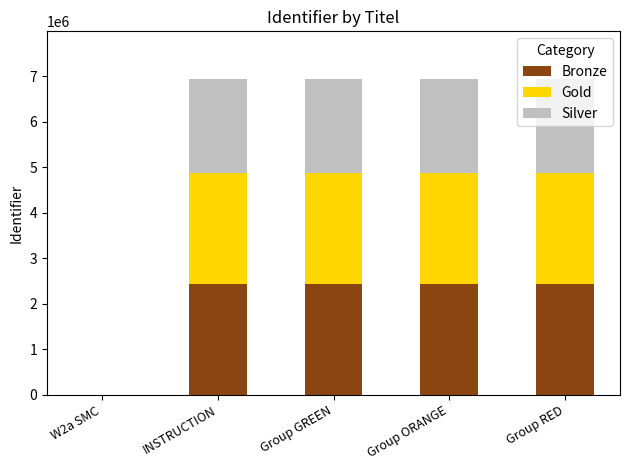

How many distinct data groups are displayed?

3